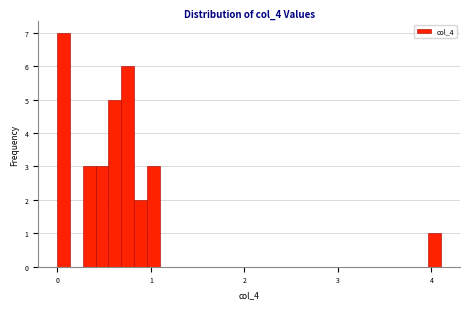

Read against the x-axis, roughly where is the centre of the tallest bar?

0.1